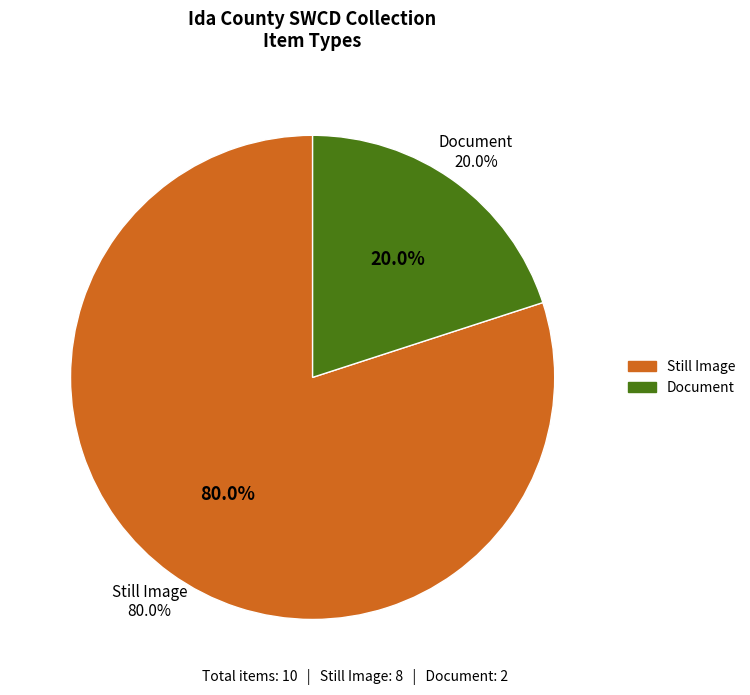

Is it true that Text is 19% of the pie?

False